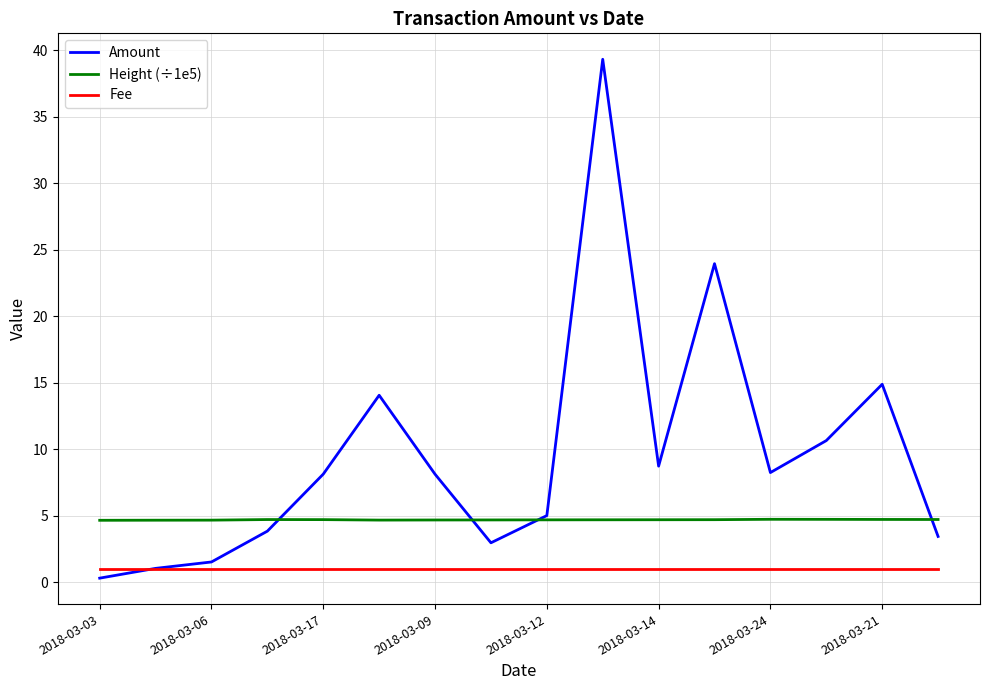

Rank the series by their average value, from highest to lowest.

Amount, Height (÷1e5), Fee